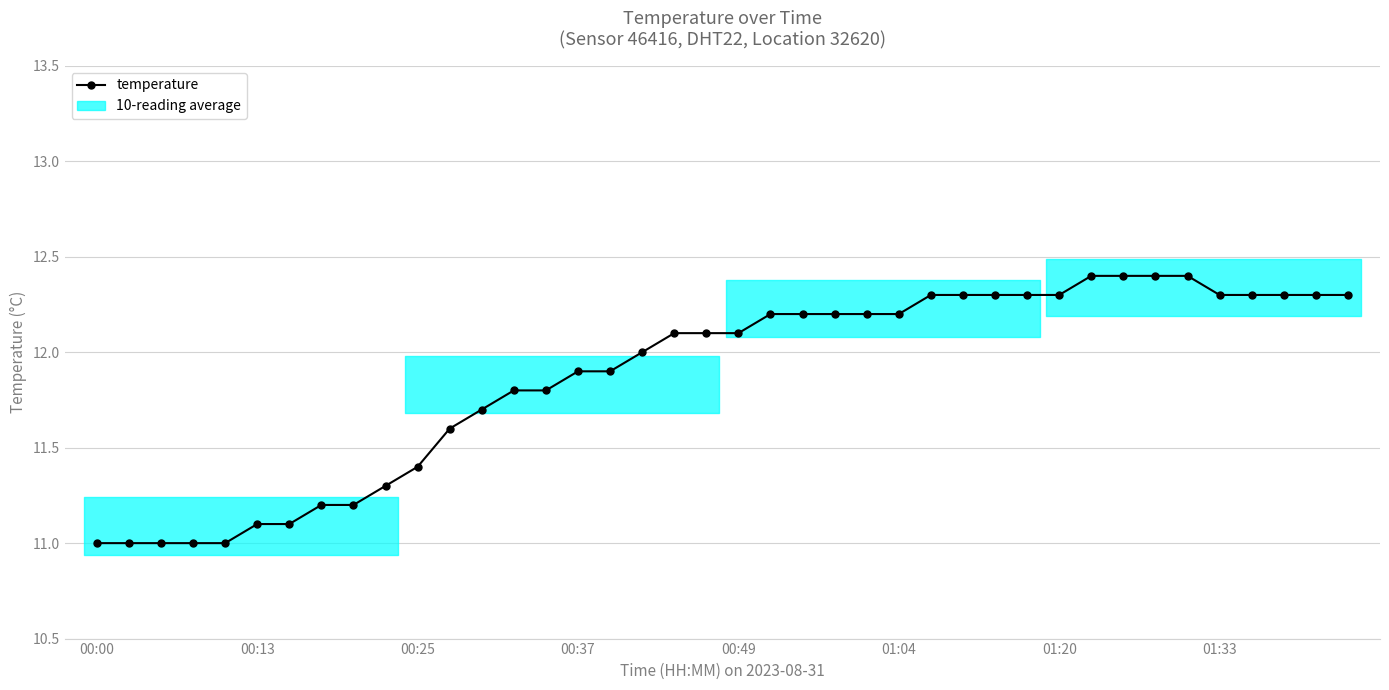

True or false: there are more than 2 points higher than both neighbors.

False